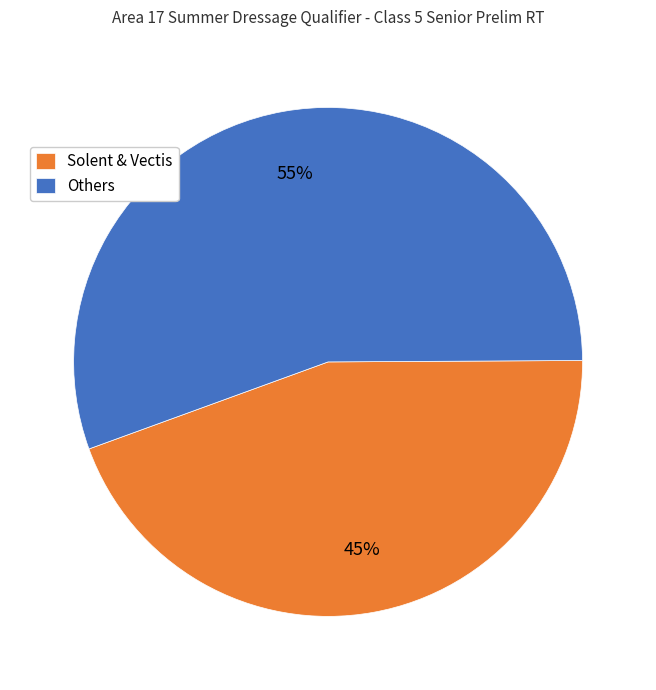

Does Solent & Vectis account for over 50% of the chart?

No